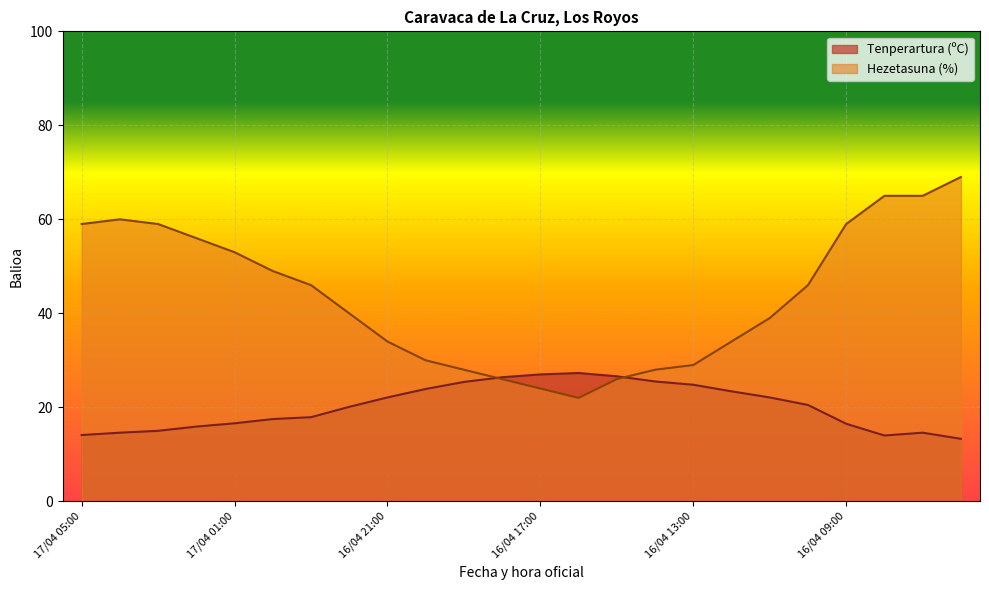

What is the label of the 8th point from the right?

16/04 13:00